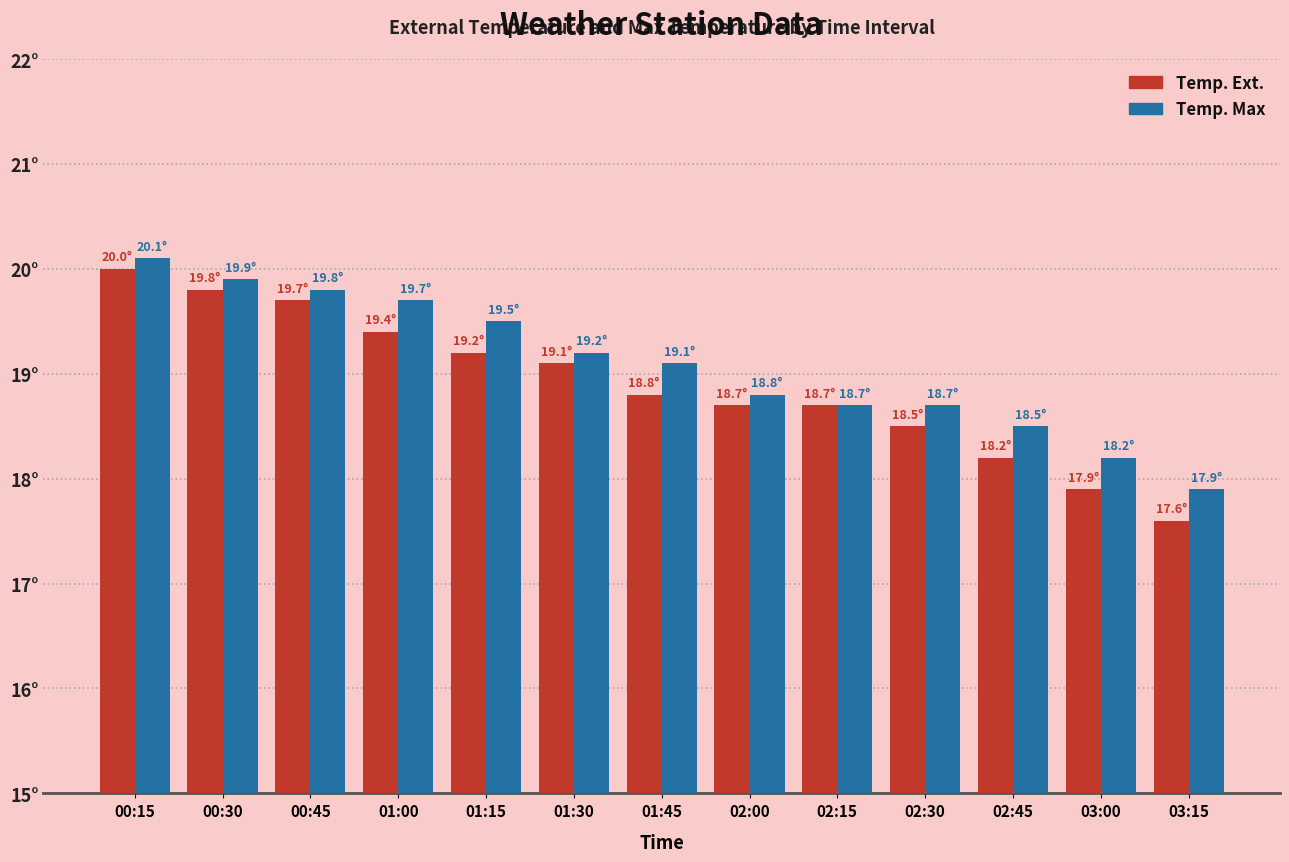

Does the chart contain stacked bars?

No